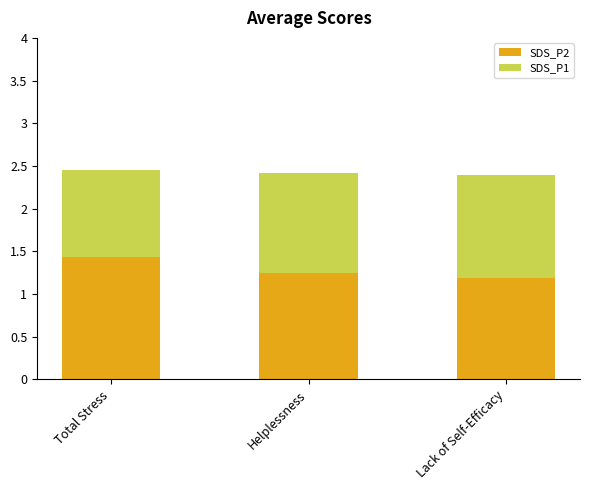

Which category has the highest value in the SDS_P2 series?

Total Stress